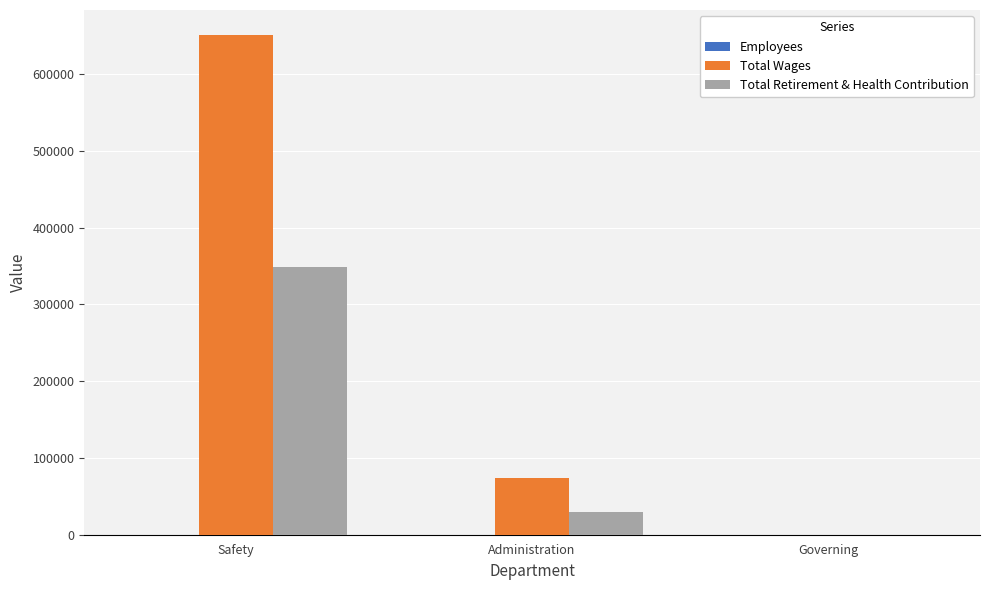

Which category has the highest value across all series?

Safety